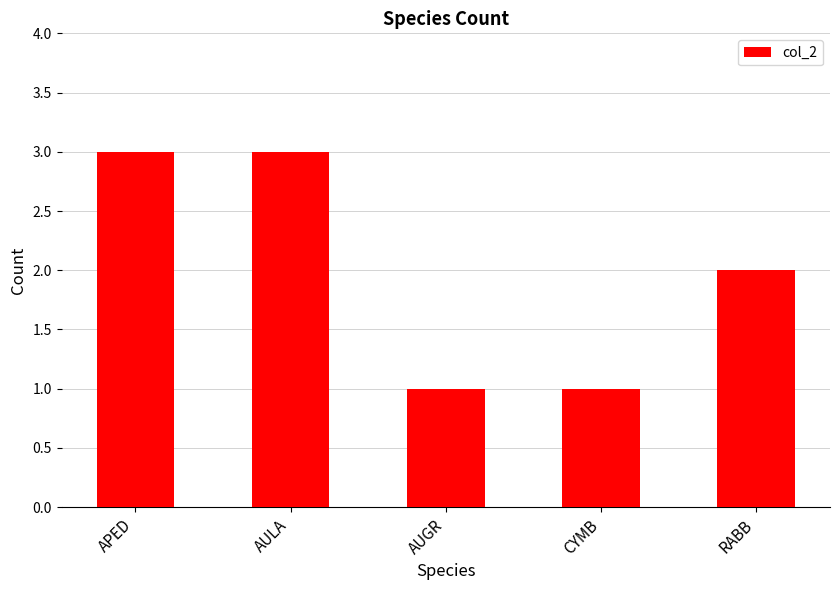

What is the average value?

2